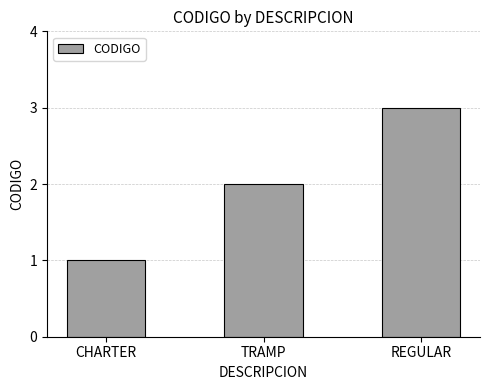

What is the value of the 2nd bar from the left?

2